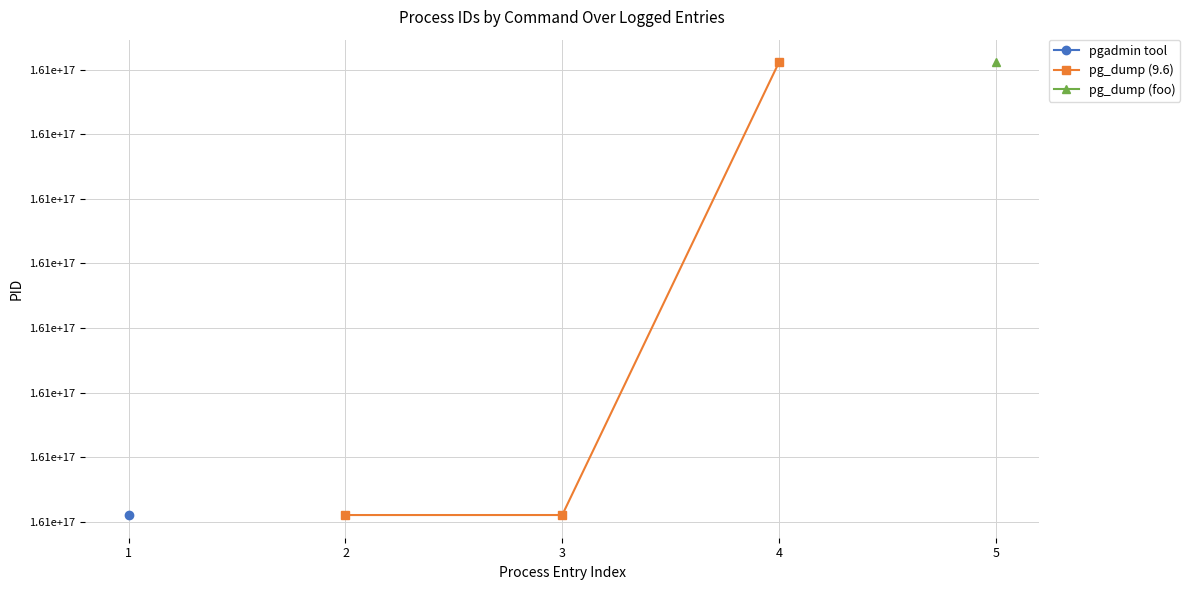

What is the ratio of the value at 4 to the value at 2?

1.0